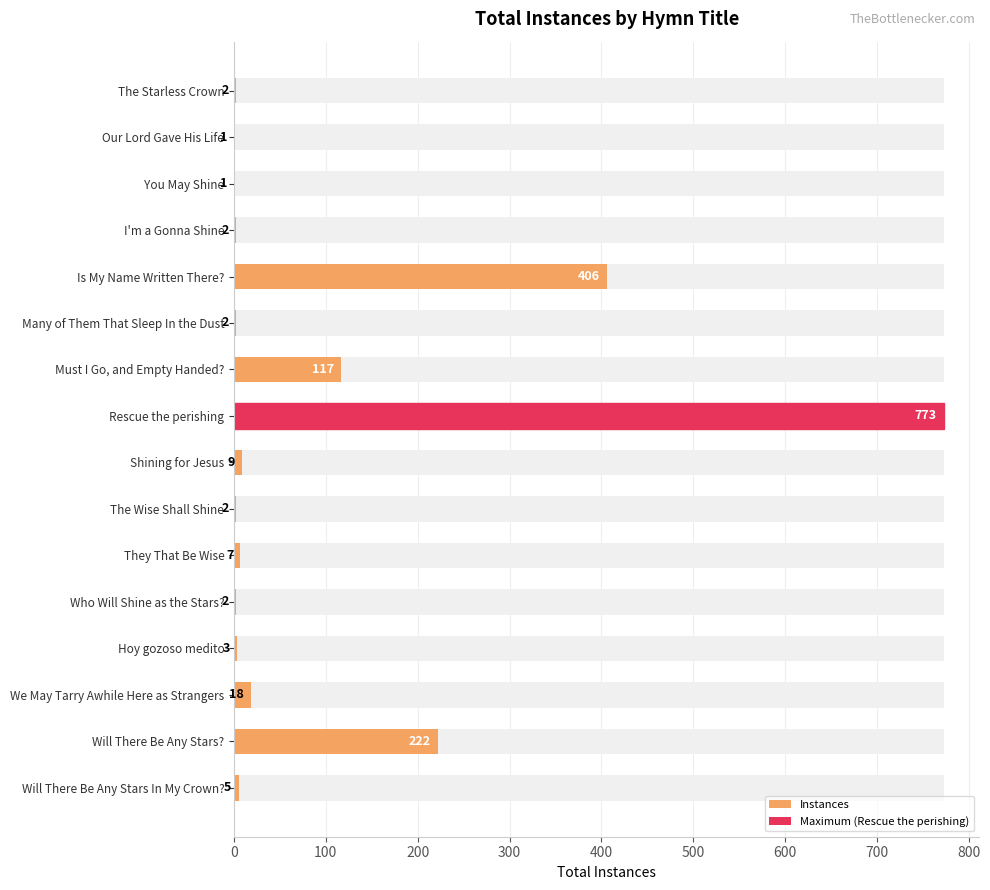

What position from the left is Our Lord Gave His Life?

2